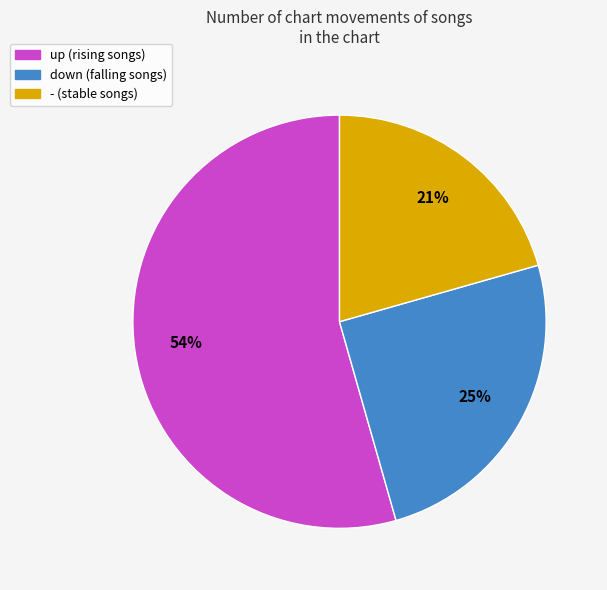

Between up and -, which is larger?

up